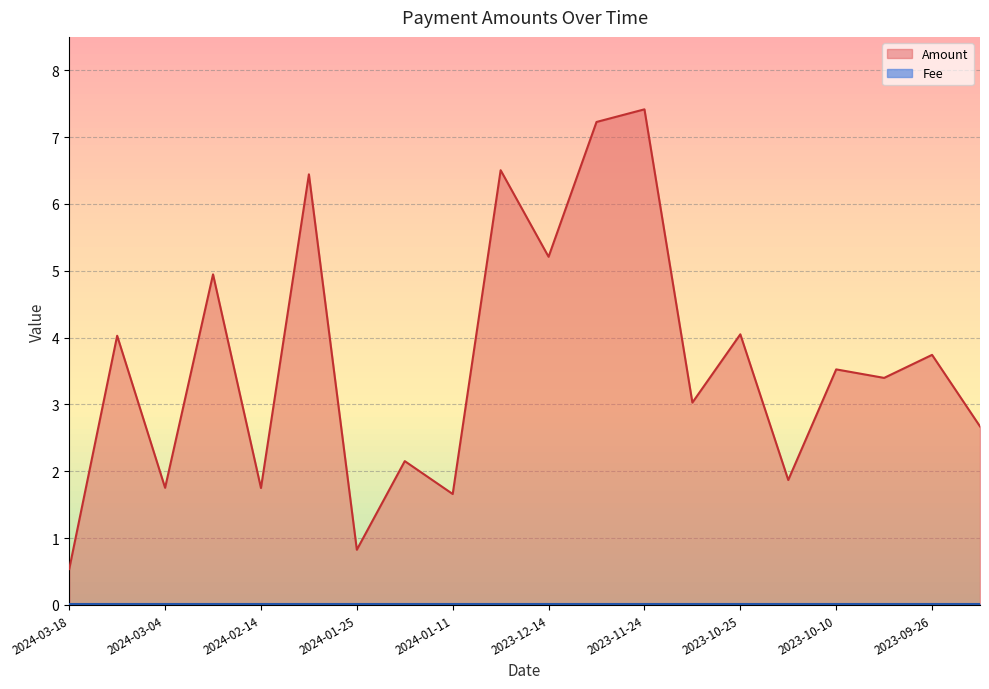

What is the maximum value for Amount?

7.4